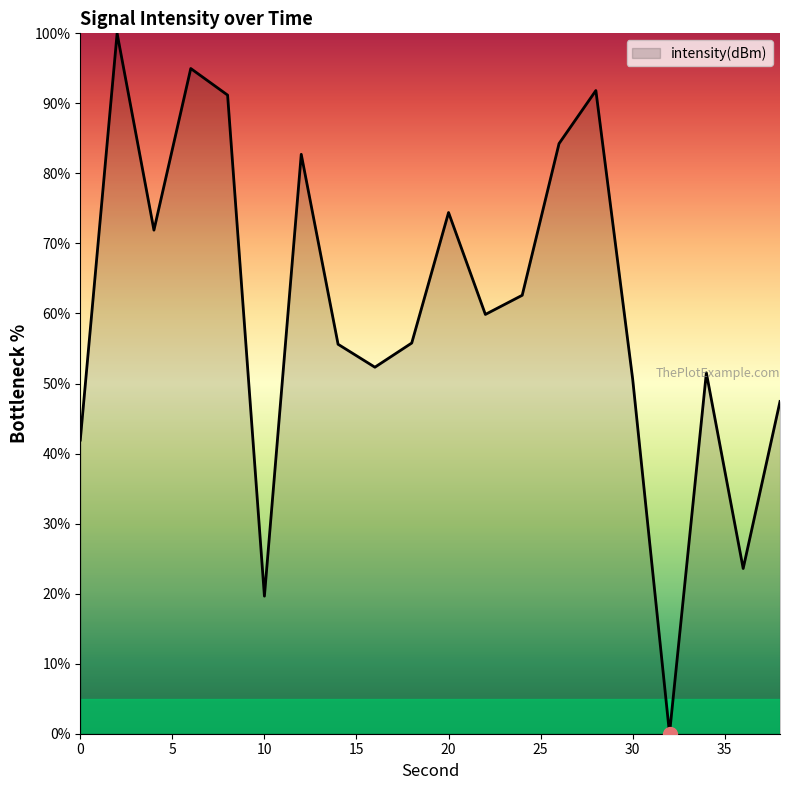

What is the average value?

60.6